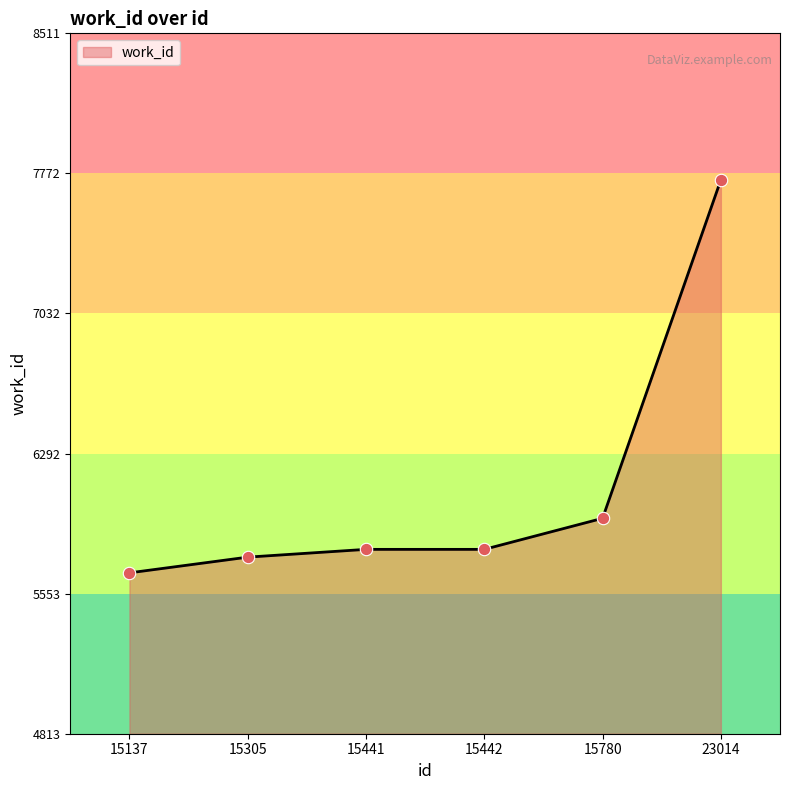

Approximately how many times larger is the value at 15137 compared to 15305?

1.0